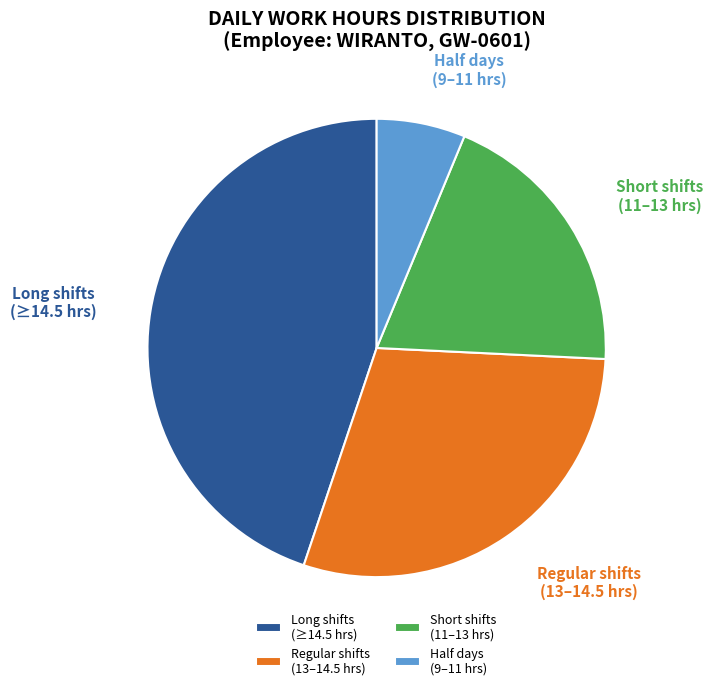

Combined, do Short shifts (11–13 hrs) and Half days (9–11 hrs) account for over 50%?

No